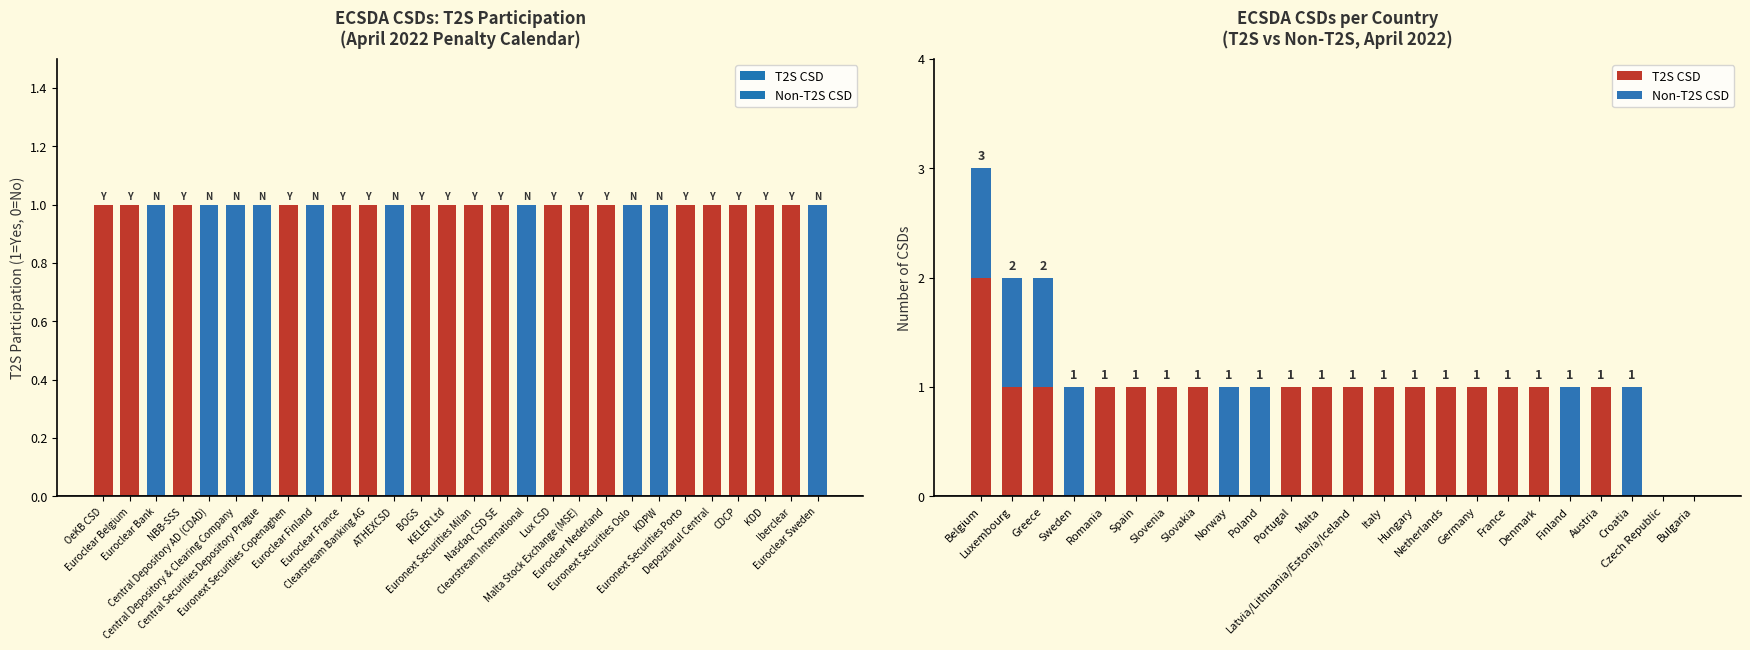

True or false: T2S CSD has a value of 1 at Latvia/Lithuania/Estonia/Iceland.

False